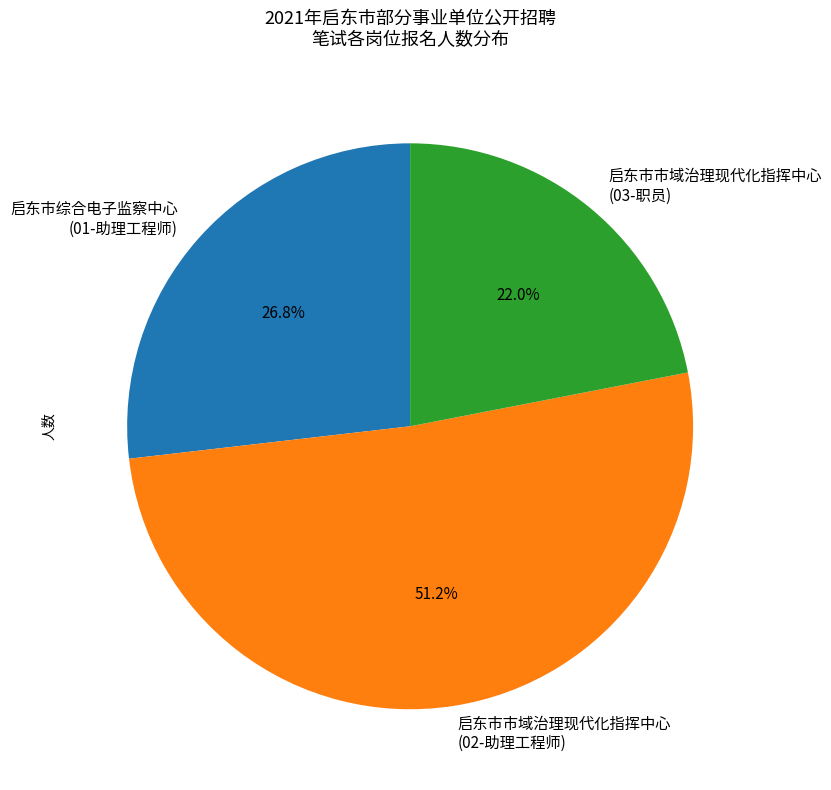

Is the sum of 启东市市域治理现代化指挥中心 (03-职员) and 启东市市域治理现代化指挥中心 (02-助理工程师) greater than half?

Yes